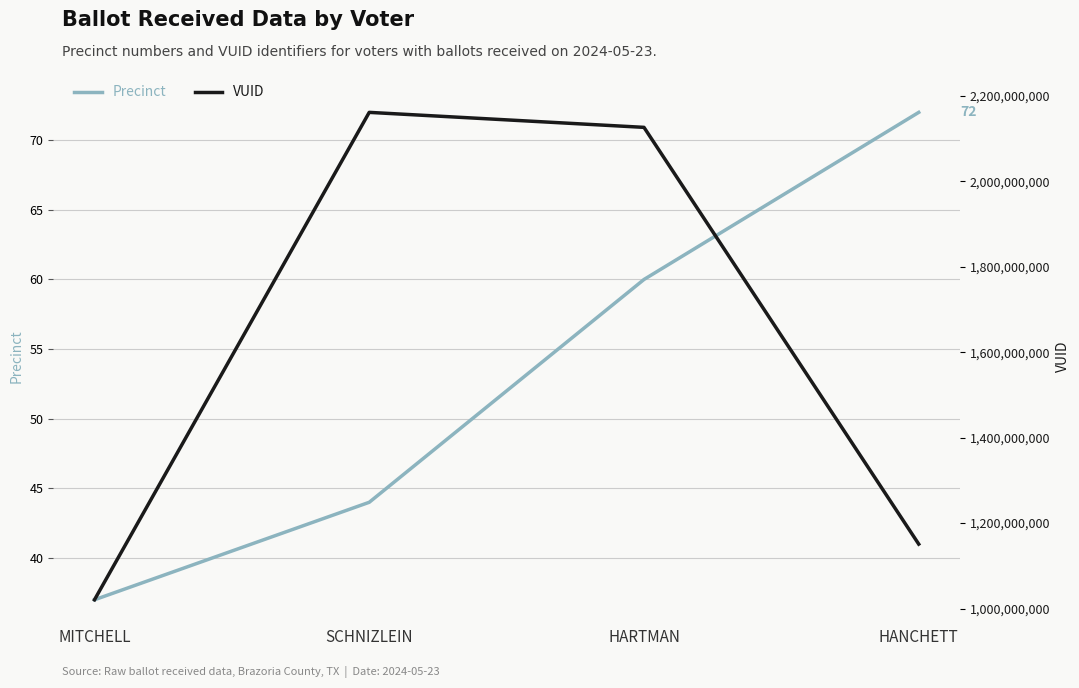

Is the value of VUID at HARTMAN greater than the value of Precinct at SCHNIZLEIN?

Yes